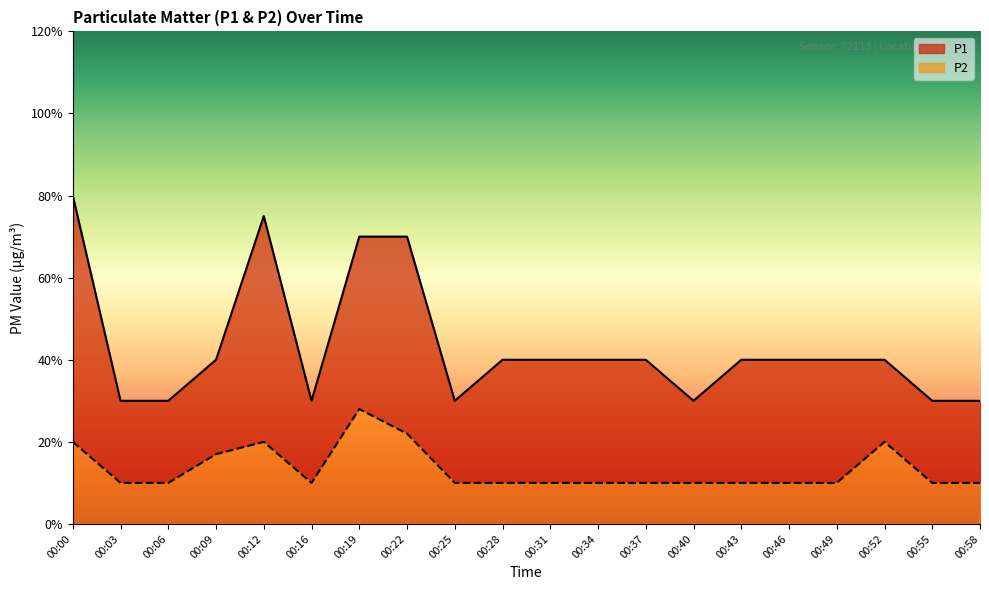

True or false: P2 has more than 0 interior local peaks.

True